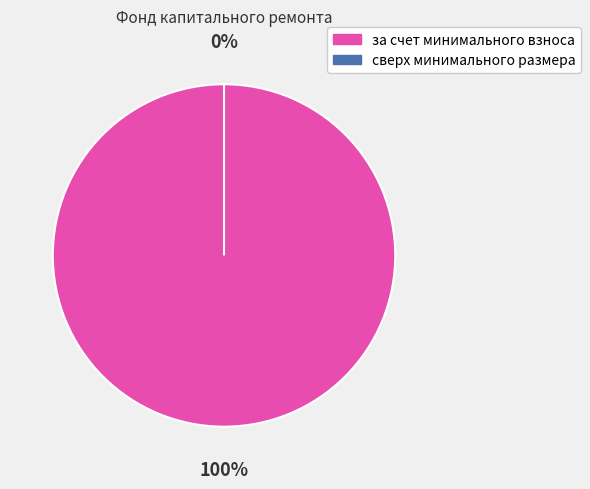

To the nearest percent, what is the difference between the сверх минимального размера and за счет минимального взноса slice percentages?

100%